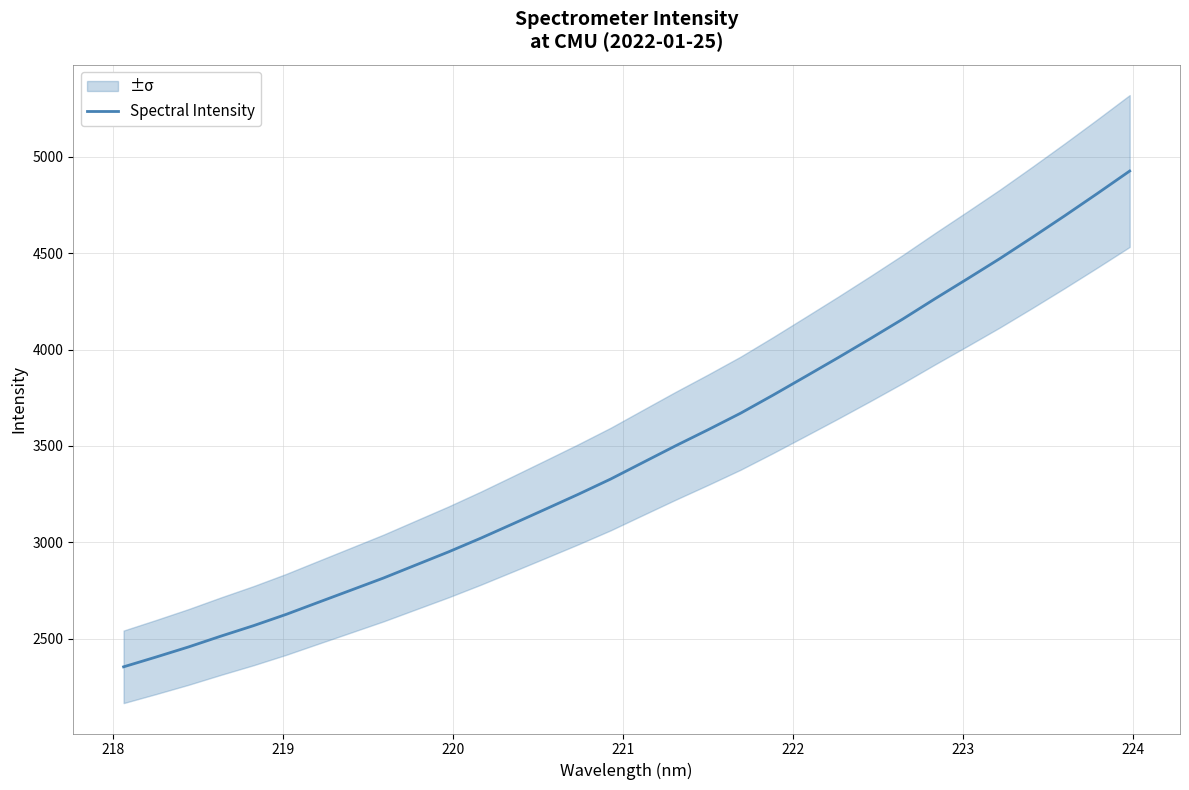

What is the lowest value of the Spectral Intensity series?

2353.2